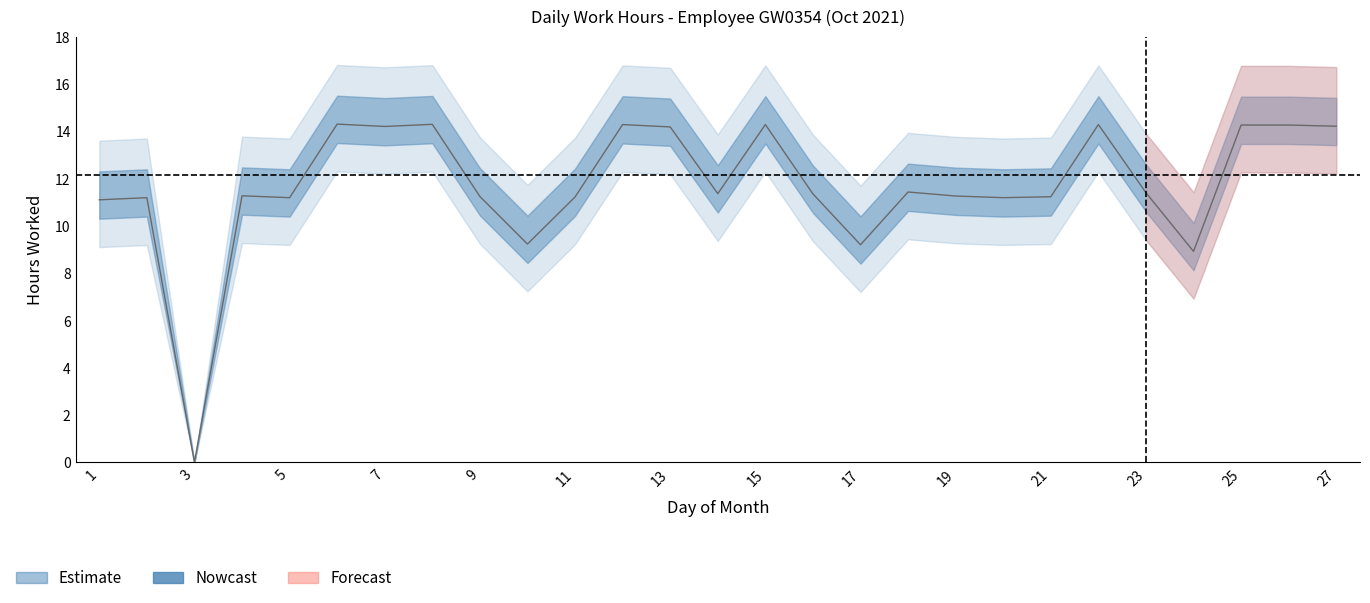

List the labels in order of value, largest first.

6, 8, 12, 15, 22, 25, 26, 27, 7, 13, 18, 23, 14, 16, 4, 19, 9, 21, 11, 2, 5, 20, 1, 10, 17, 24, 3